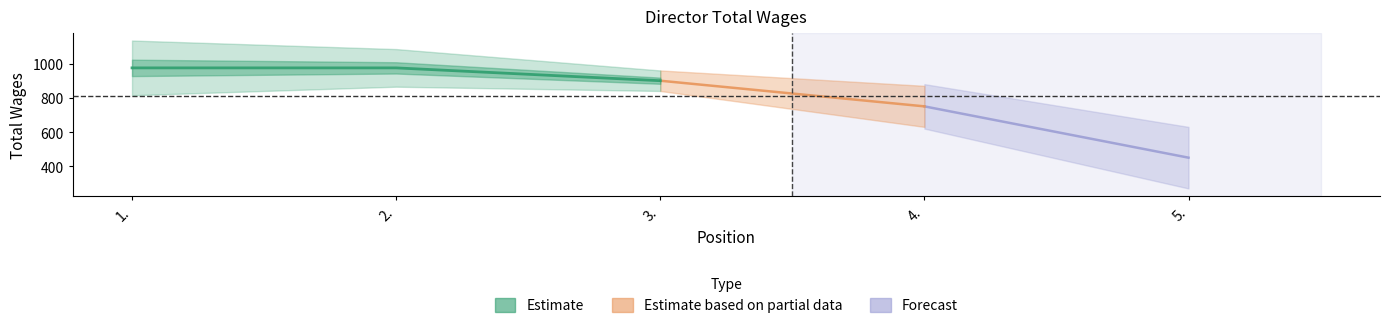

How many values are between 750 and 975?

4